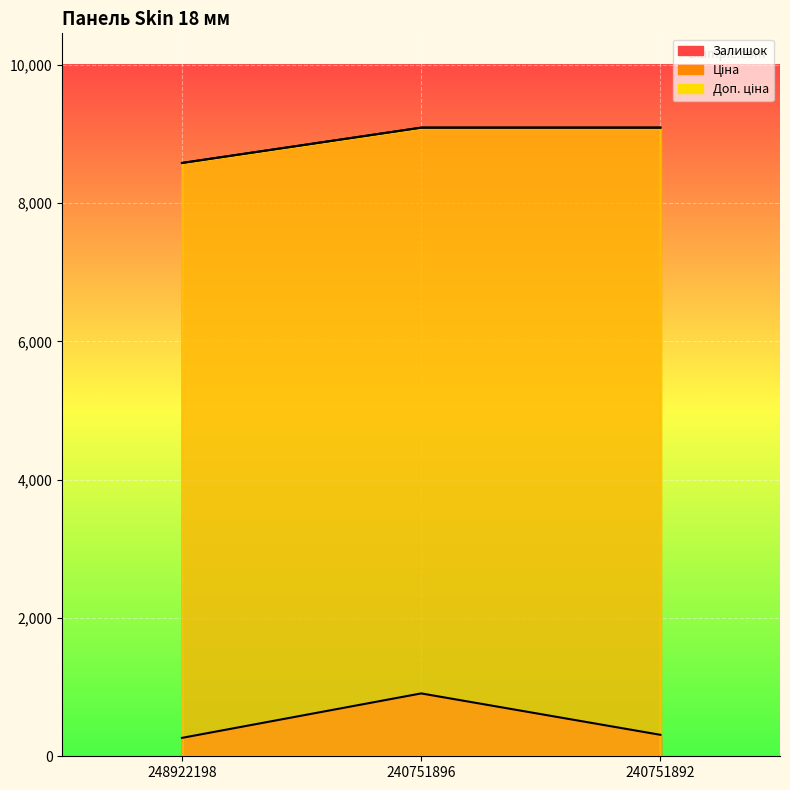

How many categories are shown in the chart?

3